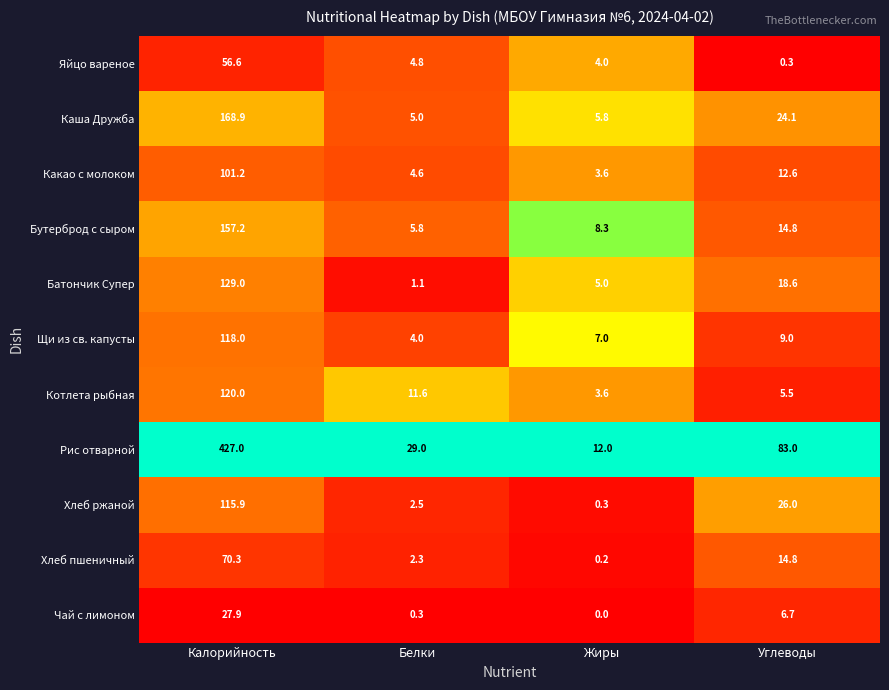

At which label does Какао с молоком reach its minimum?

Жиры